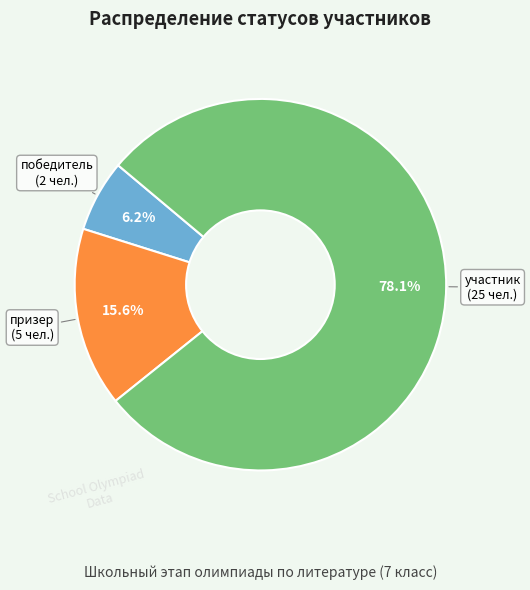

How many segments does this pie chart have?

3